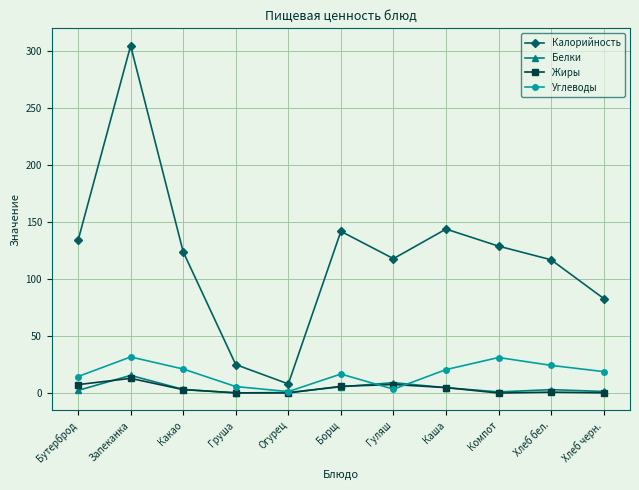

Count the number of data series in this chart.

4